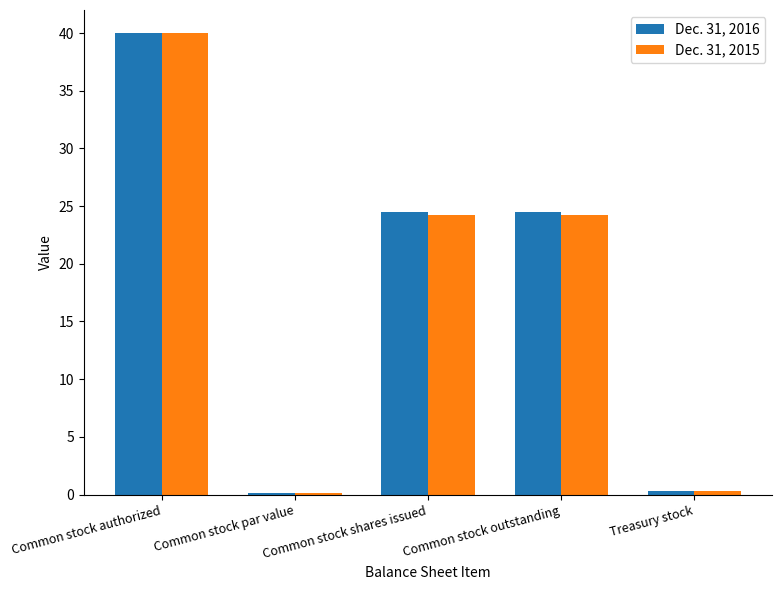

What is the highest value of the Dec. 31, 2015 series?

40.0